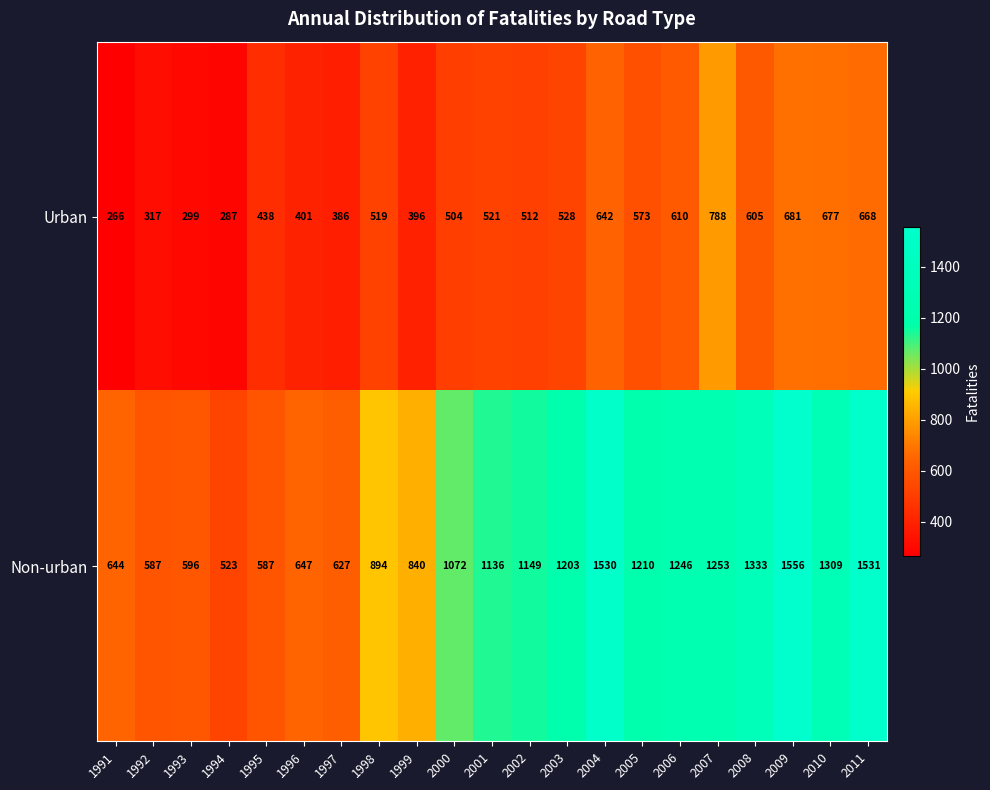

Which series has the largest total across all categories?

Non-urban